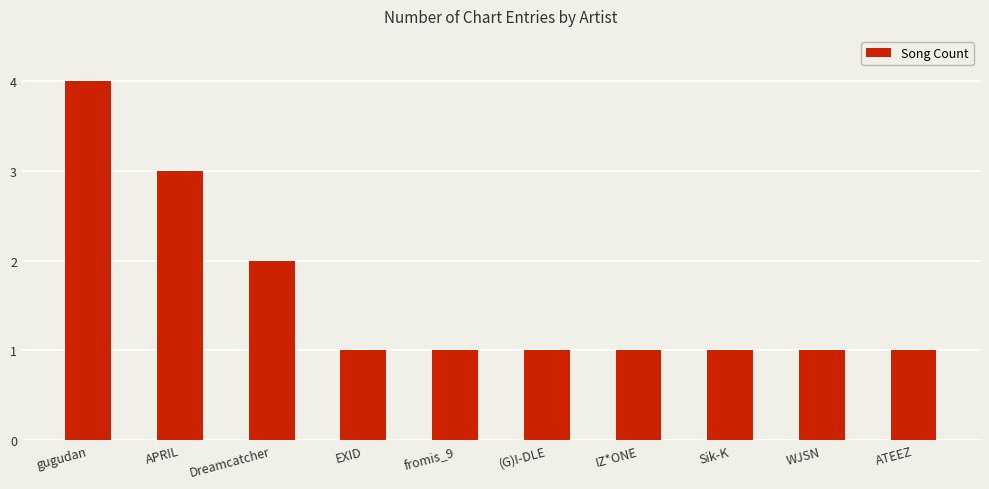

How many distinct data groups are displayed?

1